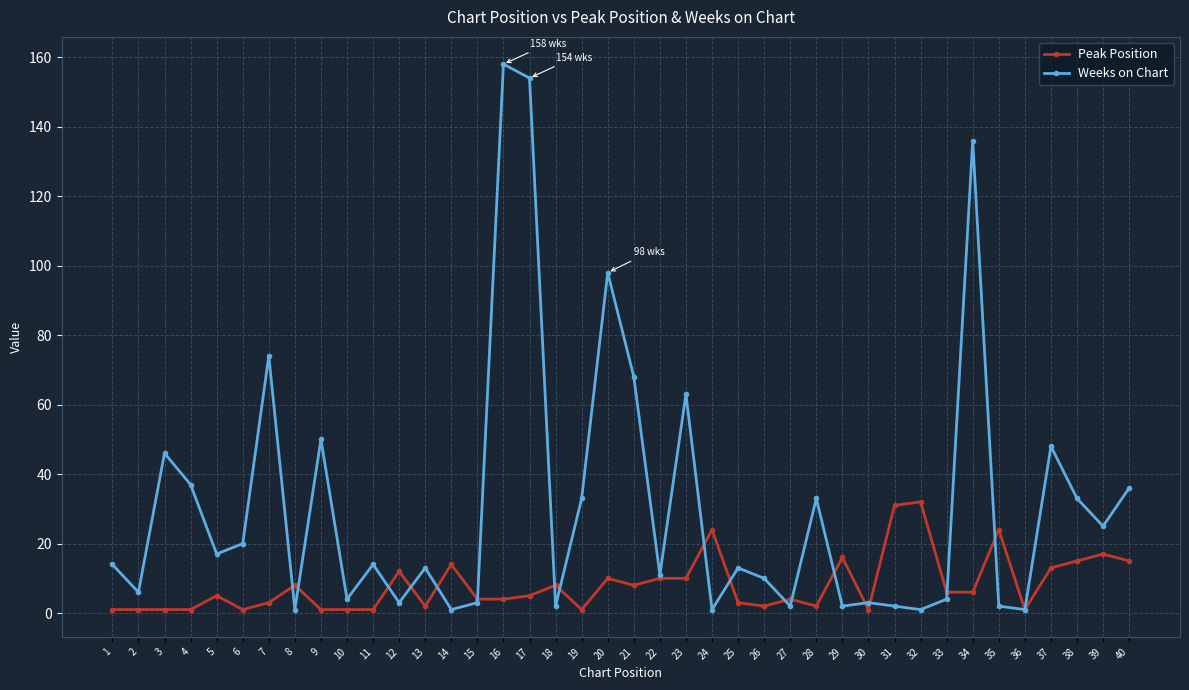

Is it true that Weeks on Chart equals 1 at 8?

True